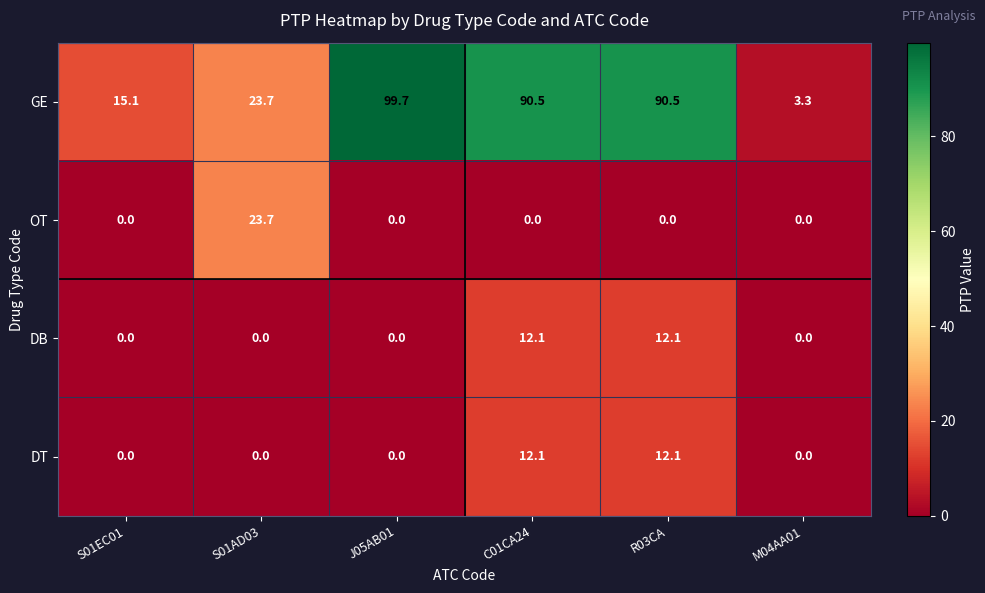

How many data points in GE are less than 90?

3